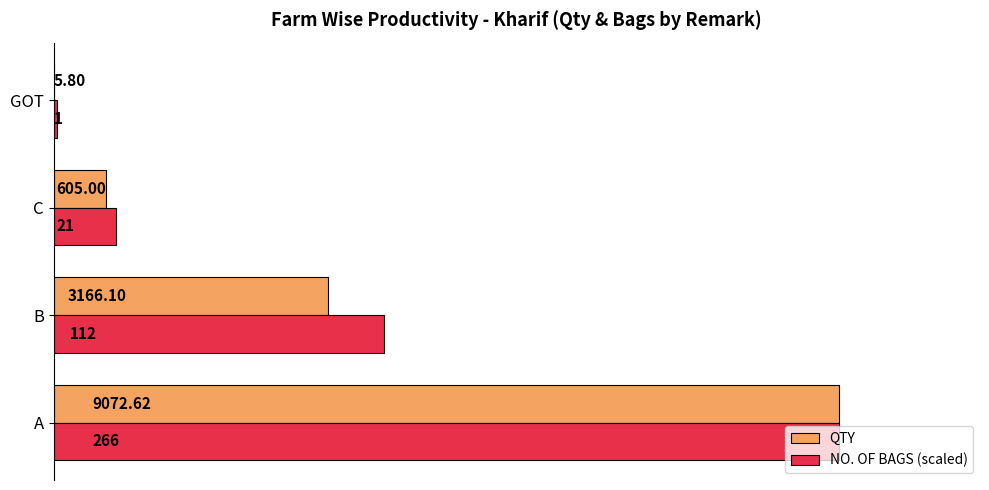

What is the sum of all NO. OF BAGS (scaled) values?

13643.0